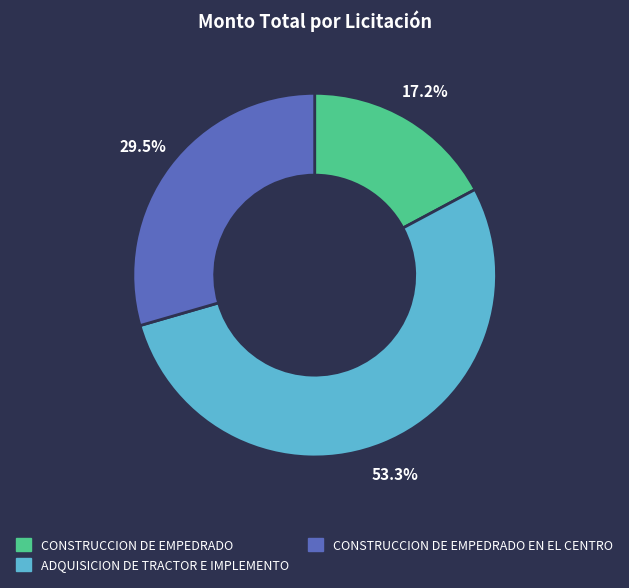

Which has a higher value, CONSTRUCCION DE EMPEDRADO EN EL CENTRO or CONSTRUCCION DE EMPEDRADO?

CONSTRUCCION DE EMPEDRADO EN EL CENTRO